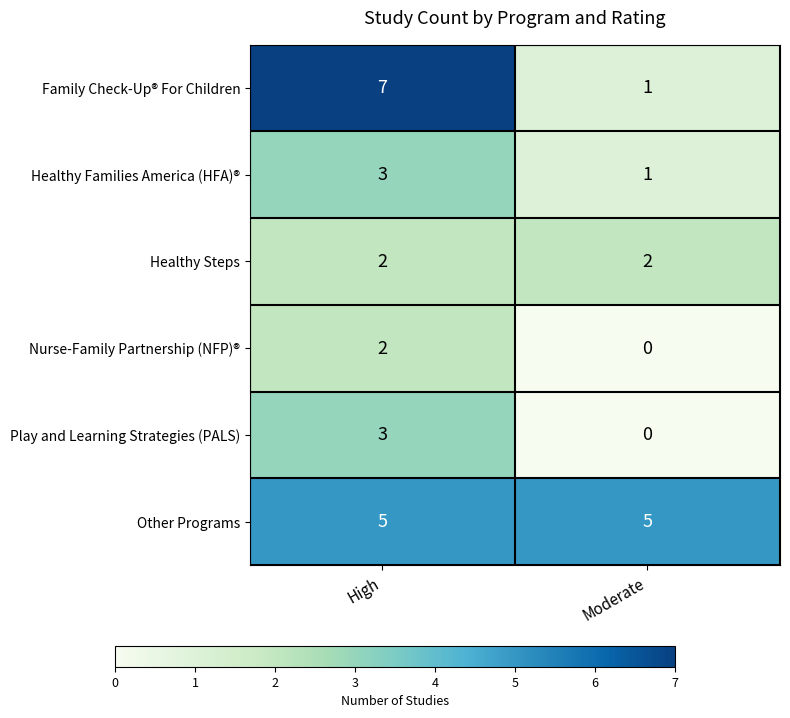

Which series has the largest total across all categories?

Other Programs